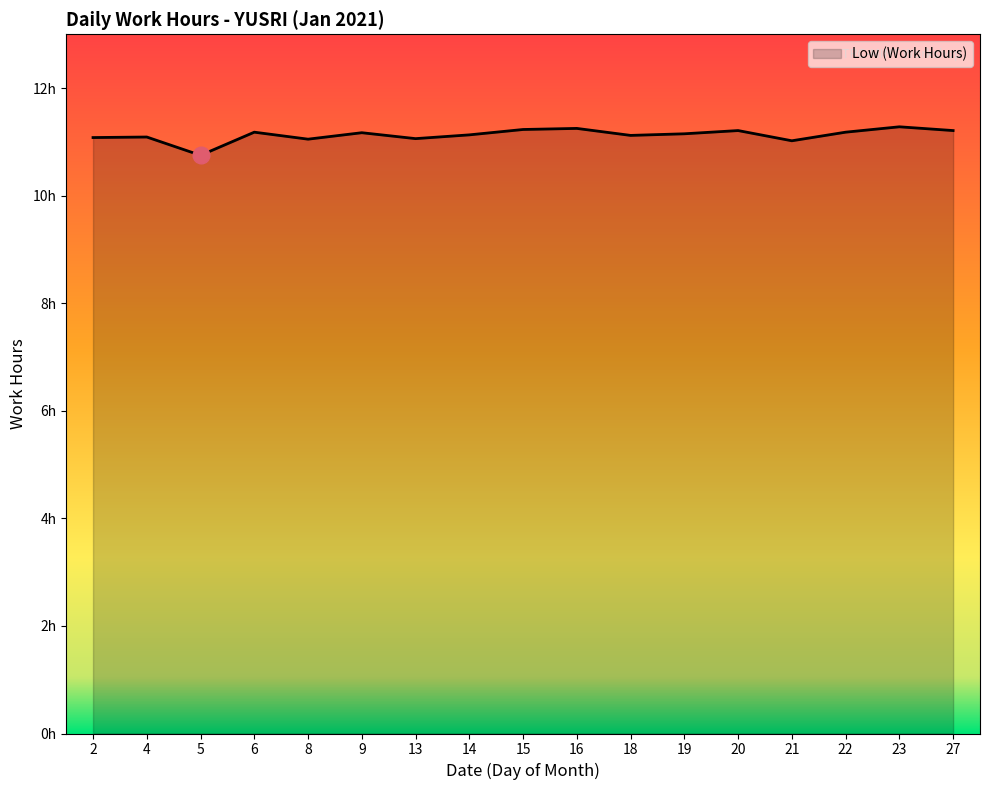

Does the chart have visible grid lines?

No